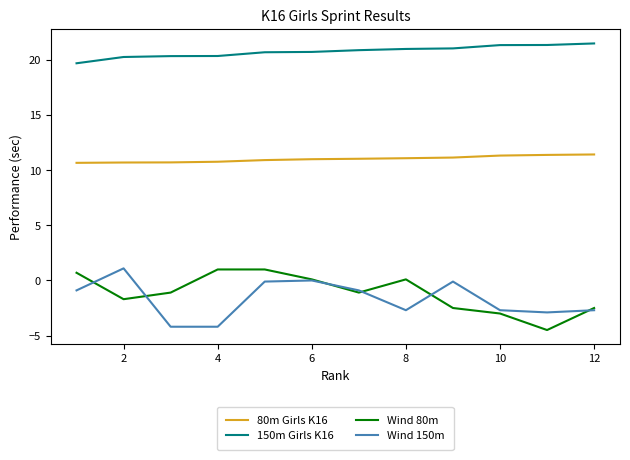

What is the minimum value for Wind 80m?

-4.5